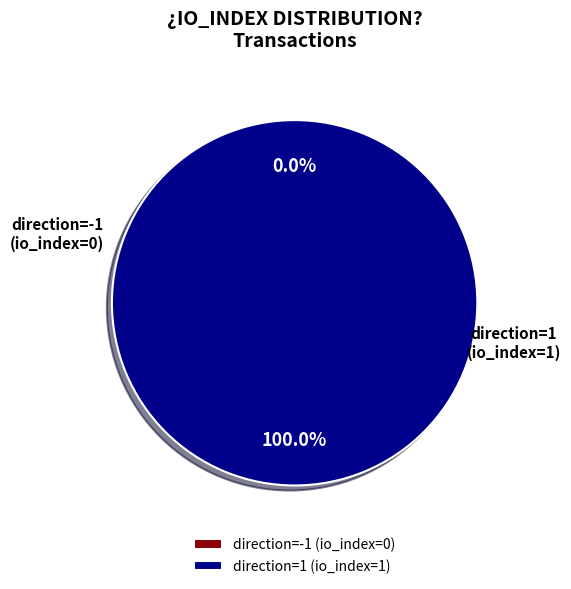

What percentage is the direction=1 (io_index=1) slice, to the nearest percent?

100%